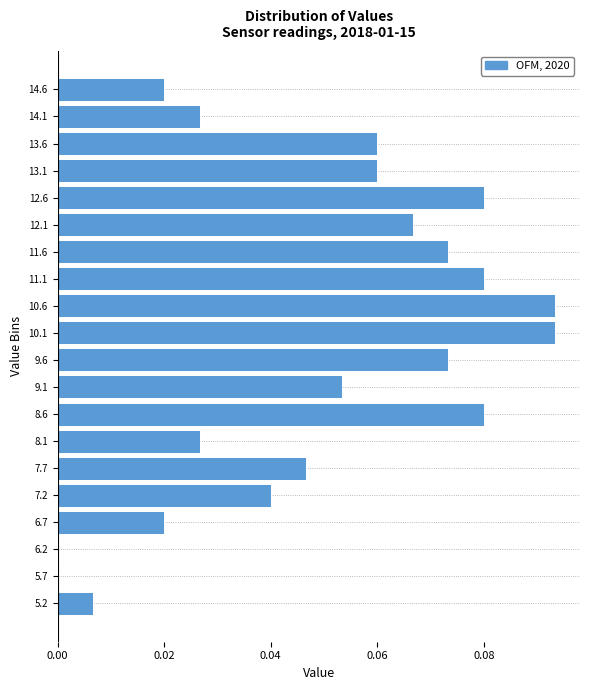

Reading bottom to top, transcribe this chart: for each bar, give the range it covers on the y-axis and its length. Neither the bar edges nor the lengths are printed on the chart, so give them approximately, as read against the axes.

4.930 to 5.425: 0.006
5.425 to 5.920: 0
5.920 to 6.415: 0
6.415 to 6.910: 0.020
6.910 to 7.405: 0.040
7.405 to 7.900: 0.046
7.900 to 8.395: 0.026
8.395 to 8.890: 0.080
8.890 to 9.385: 0.054
9.385 to 9.880: 0.074
9.880 to 10.375: 0.094
10.375 to 10.870: 0.094
10.870 to 11.365: 0.080
11.365 to 11.860: 0.074
11.860 to 12.355: 0.066
12.355 to 12.850: 0.080
12.850 to 13.345: 0.060
13.345 to 13.840: 0.060
13.840 to 14.335: 0.026
14.335 to 14.830: 0.020